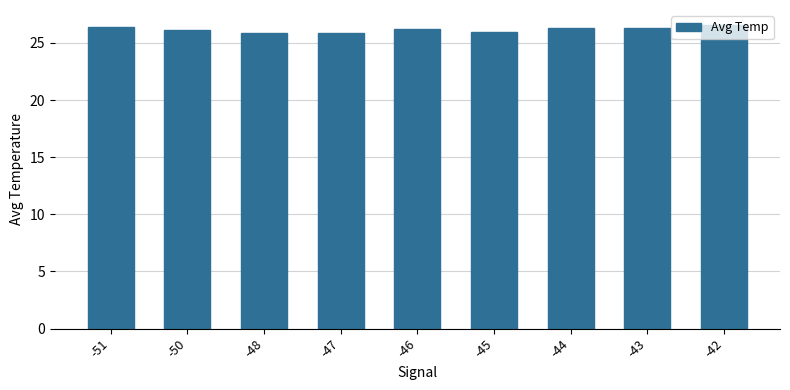

At which label does the data first exceed 26?

-51